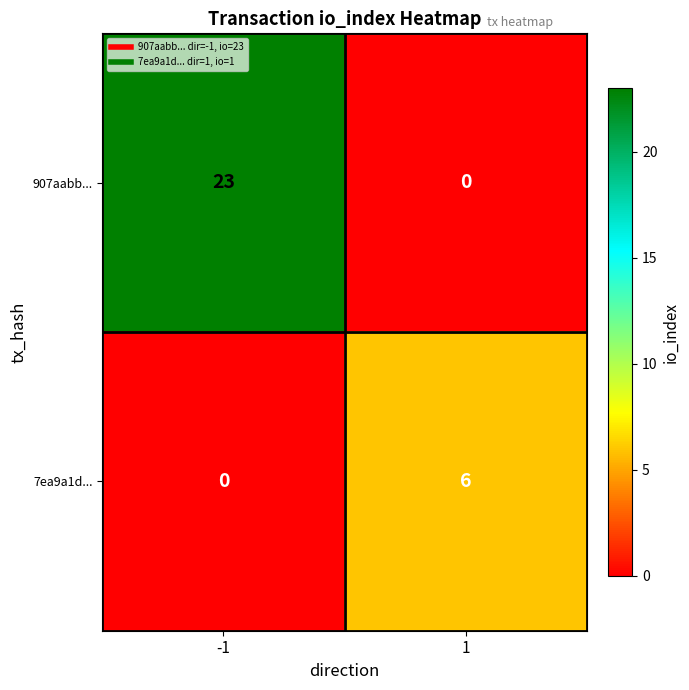

What is the highest value of the 7ea9a1d... series?

6